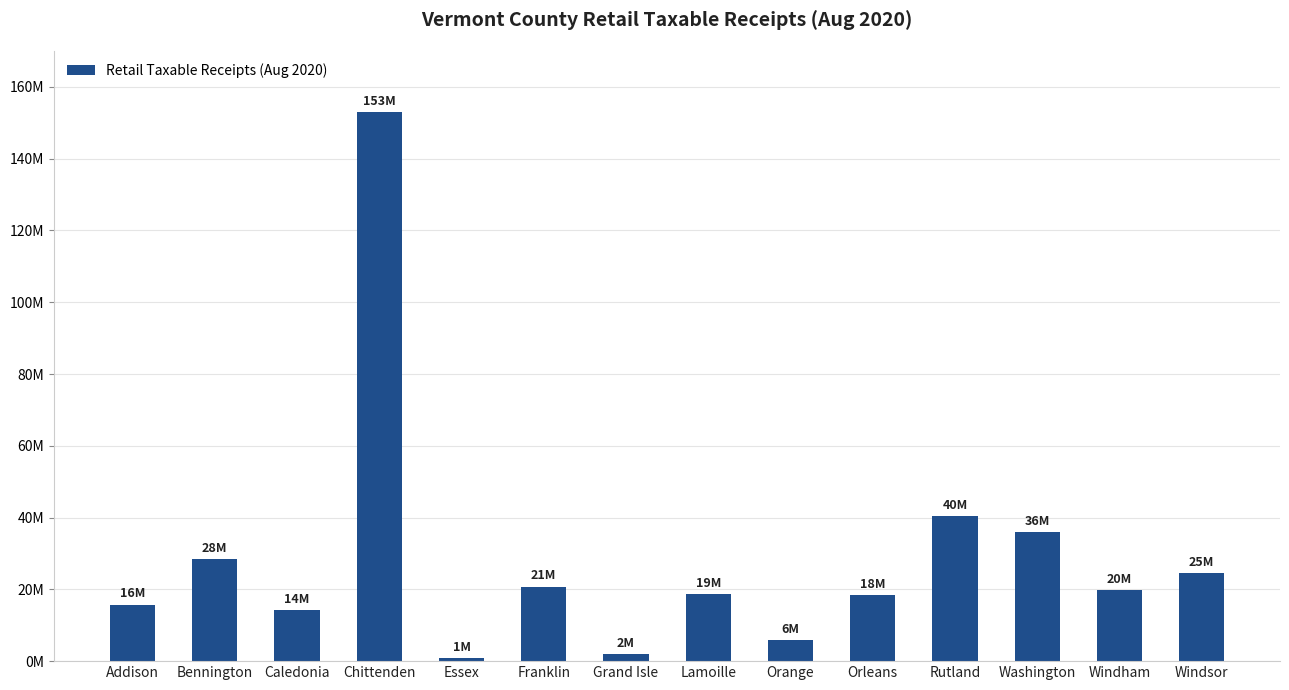

Are the bars grouped side by side (vs. stacked)?

No